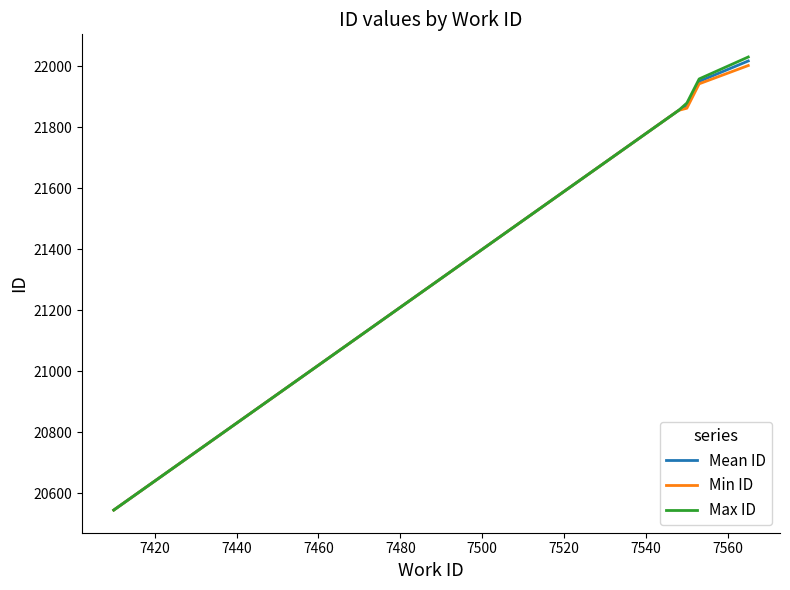

Which series has the largest range (max minus min)?

Max ID